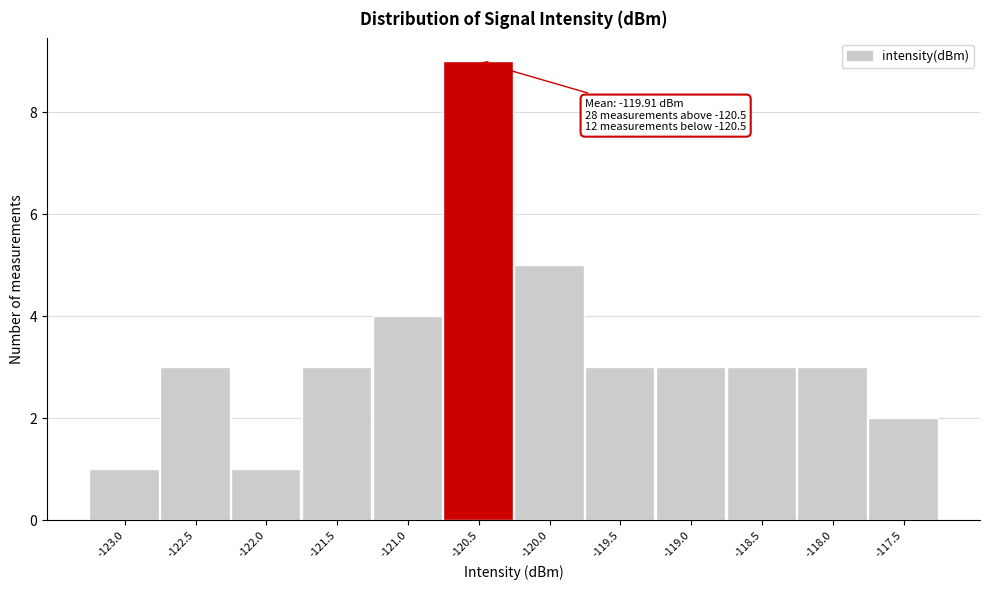

Reading right to left, extract all data points from this chart.

2	3	3	3	3	5	9	4	3	1	3	1